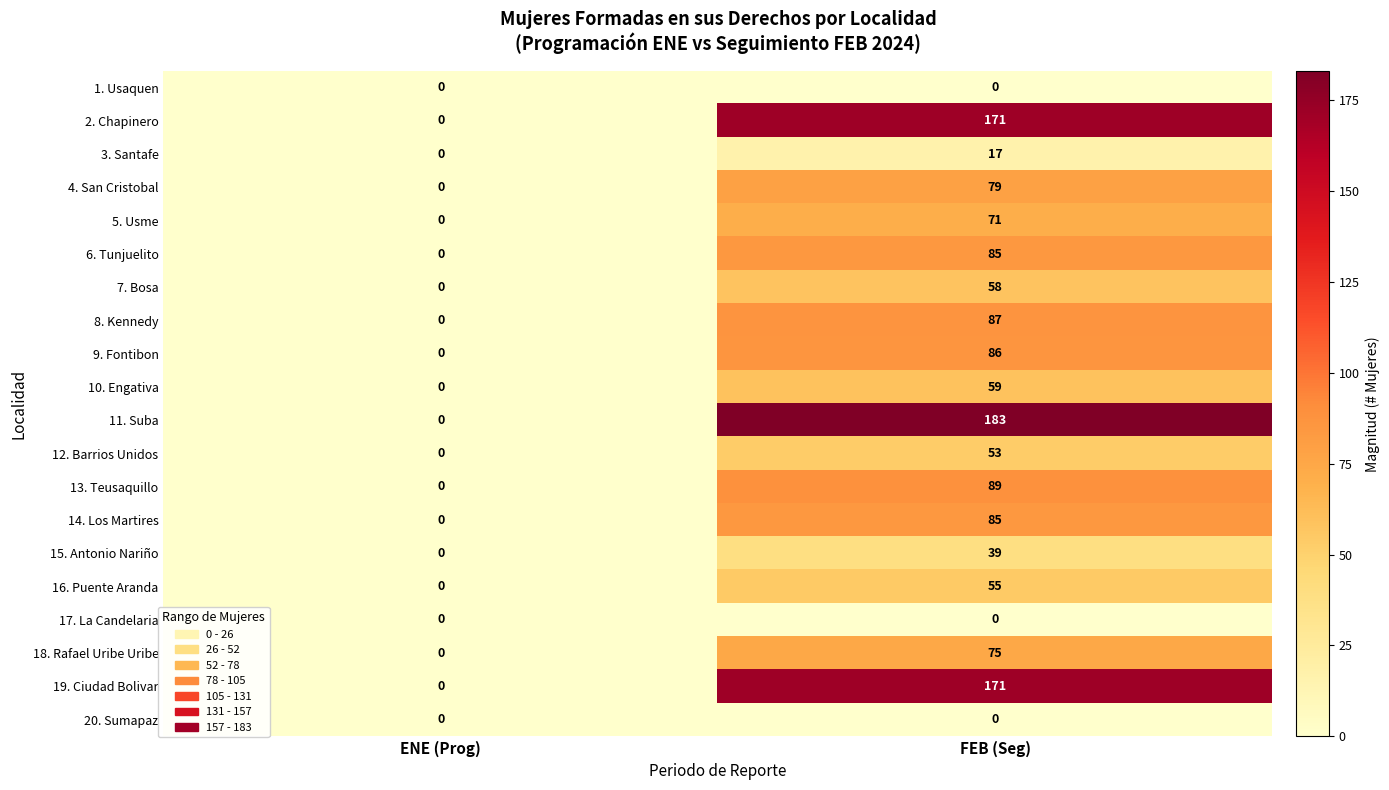

Which label corresponds to the largest value in the chart?

FEB (Seg)